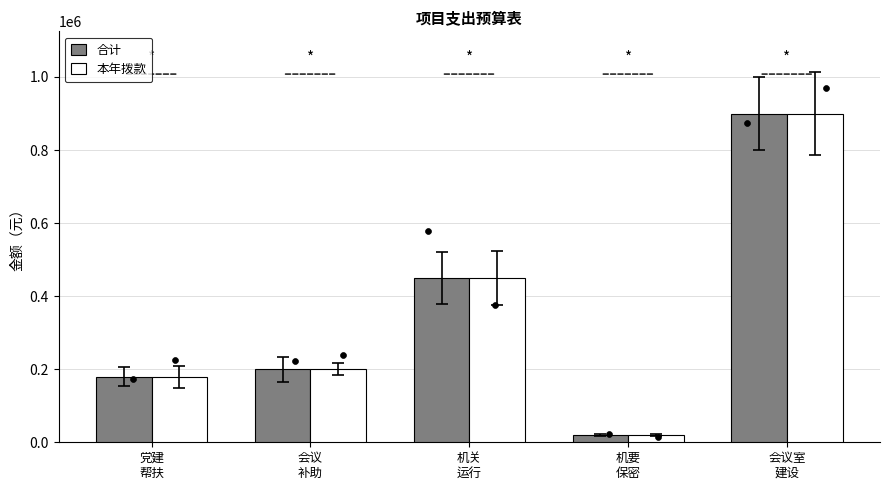

Which series reaches the maximum Y coordinate?

合计